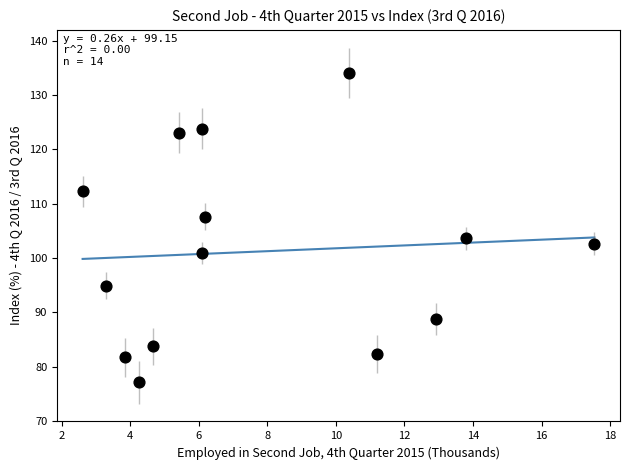

What Y value in the scatter plot is closest to 105?

103.6